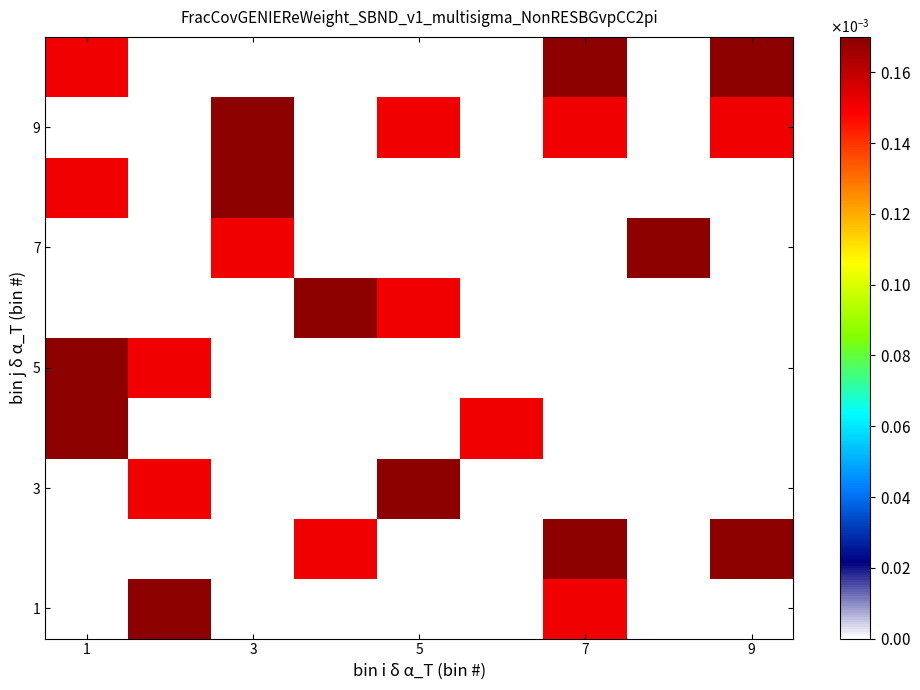

Count the number of data series in this chart.

10